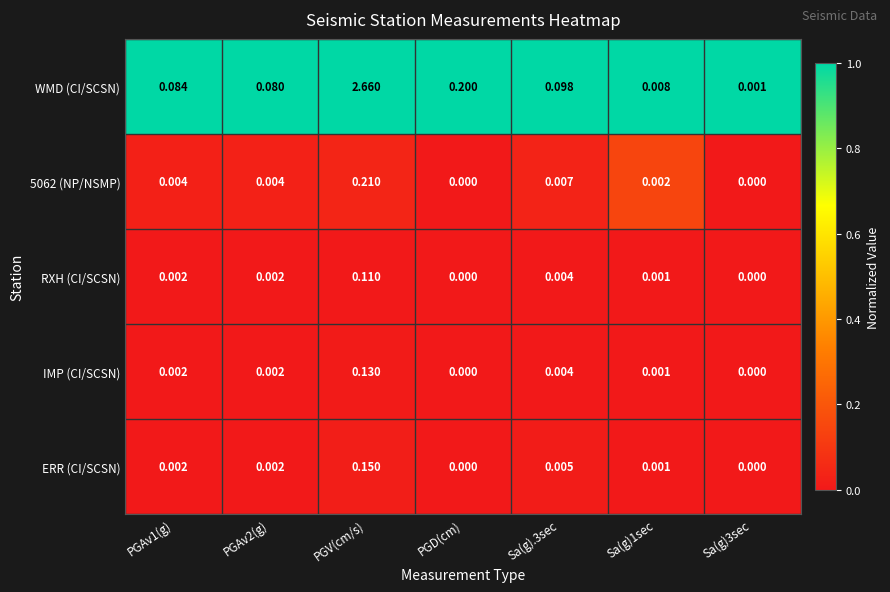

At which category is the sum across all series the highest?

PGV(cm/s)